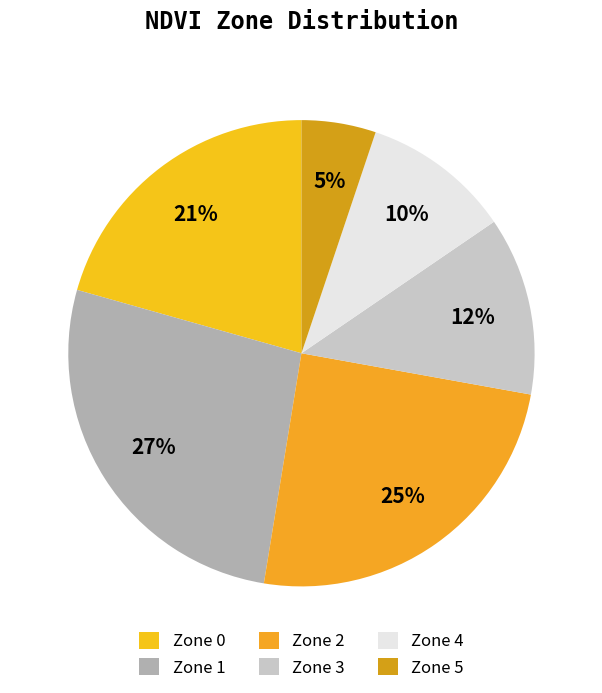

Is it true that Zone 0 is 7% of the pie?

False